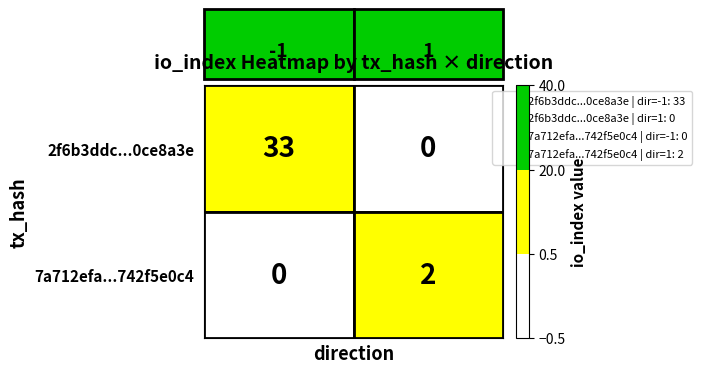

Rank the series by their maximum value, from lowest to highest.

7a712efa...742f5e0c4, 2f6b3ddc...0ce8a3e